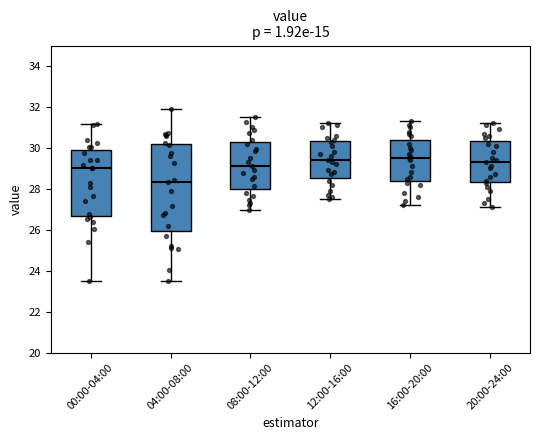

Which box is the tallest, from its lower edge to its upper edge?

04:00-08:00